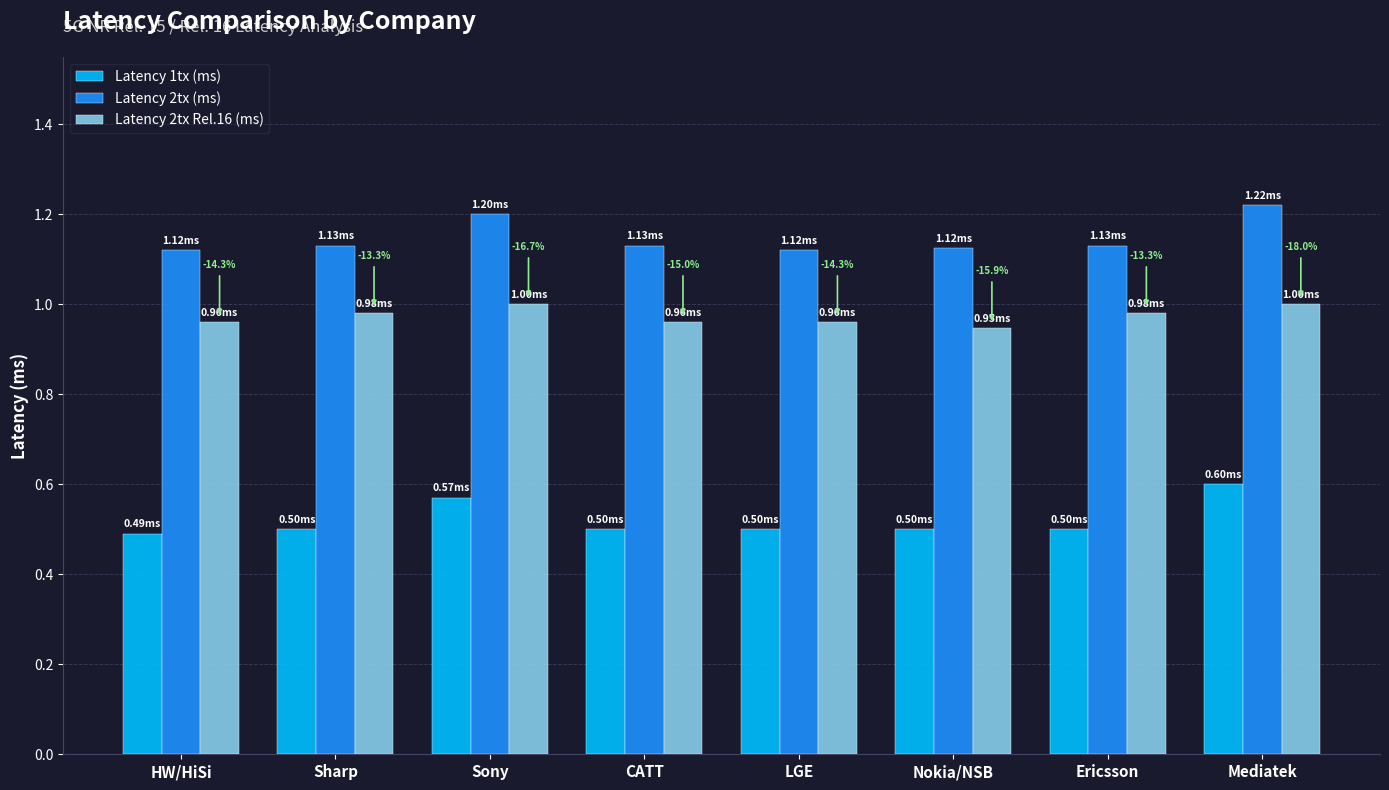

At which category is the sum across all series the highest?

Mediatek